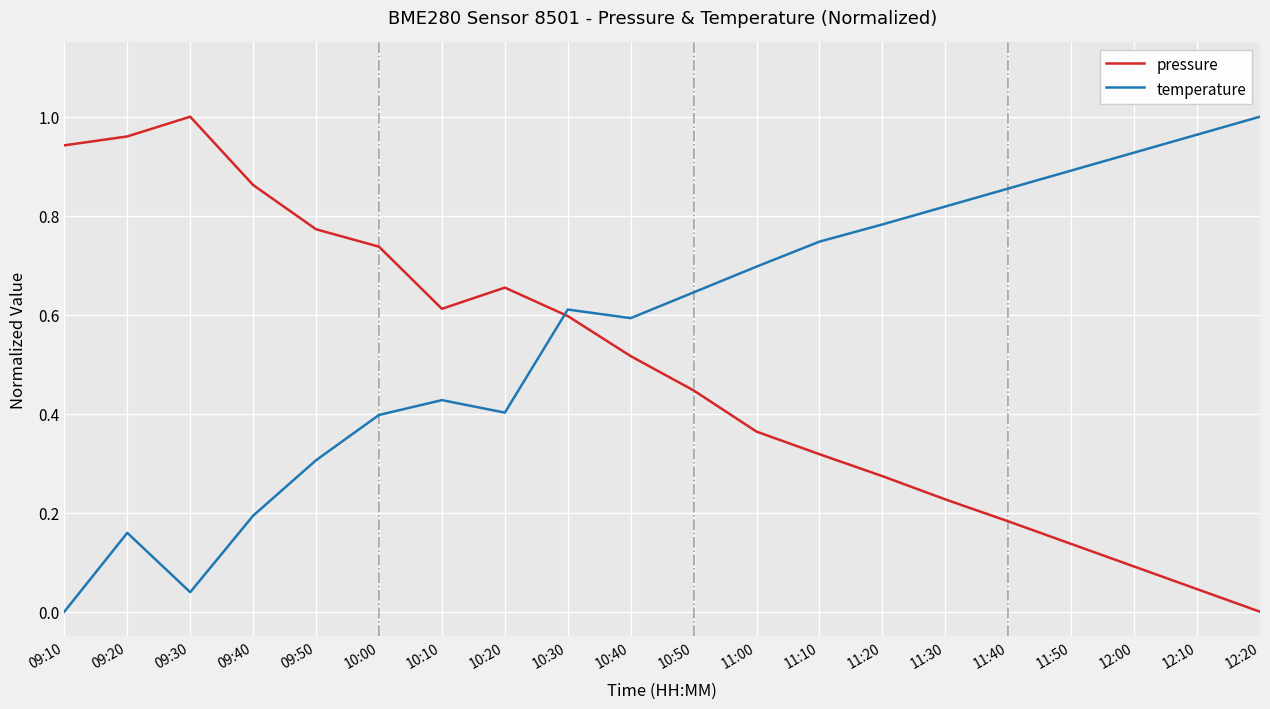

What position from the right is 11:50?

4